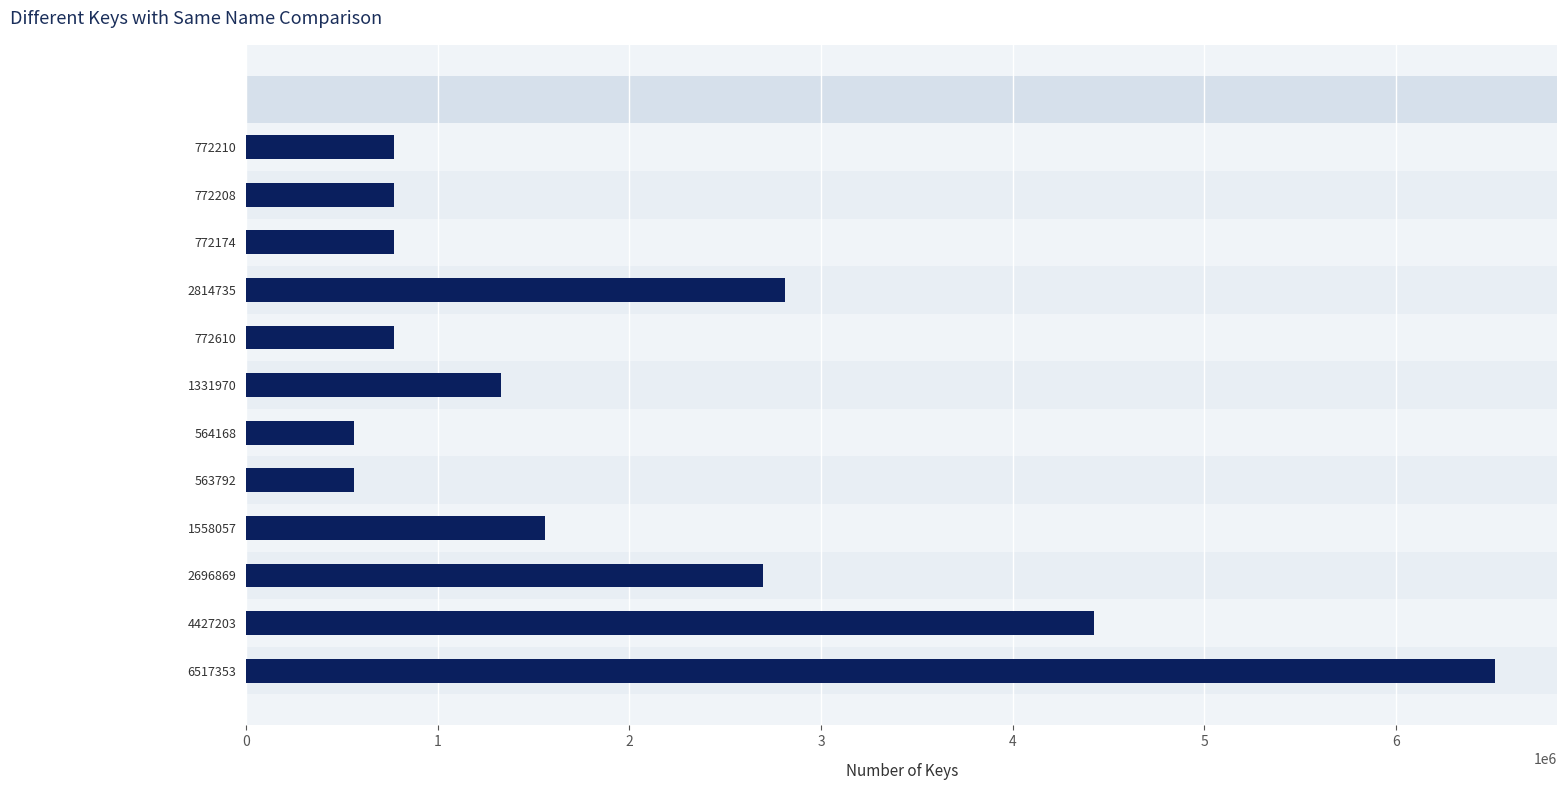

Does the chart contain any negative values?

No